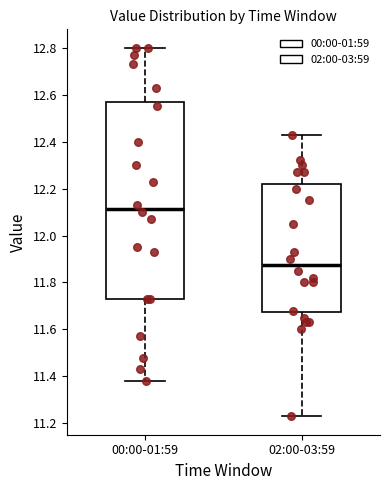

Which box is the tallest, from its lower edge to its upper edge?

00:00-01:59